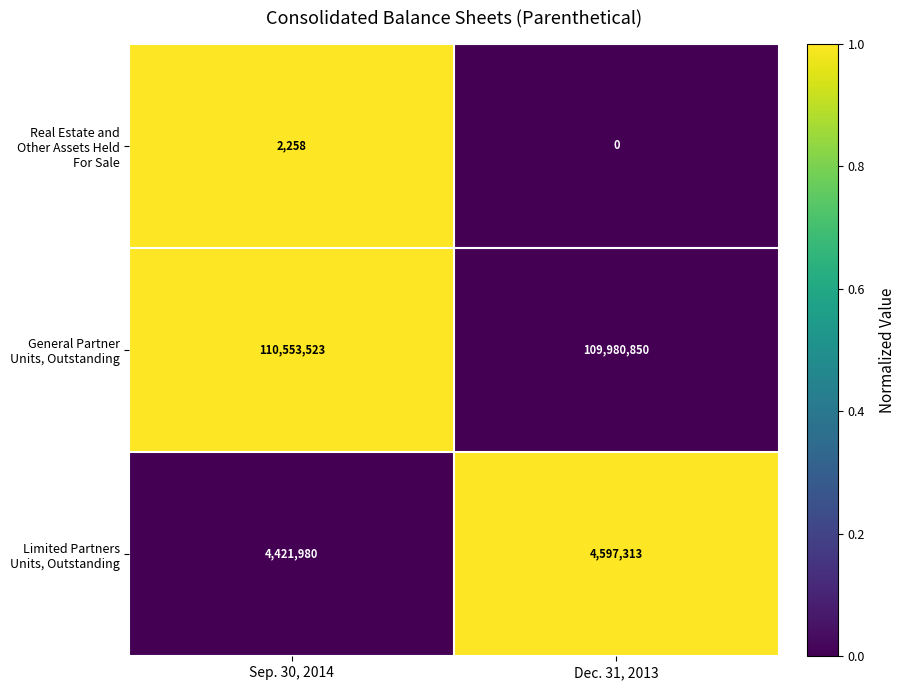

What is the difference between the highest and lowest values at Dec. 31, 2013?

109980850